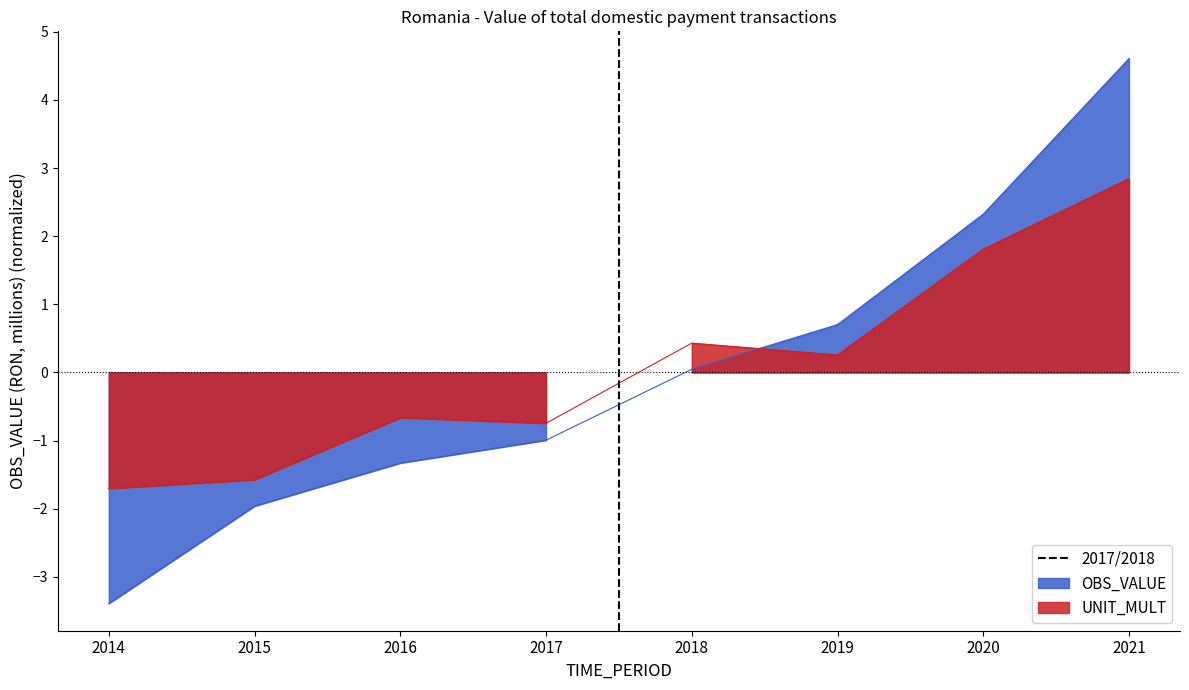

What is the value of the 2nd point from the left?

-2.0